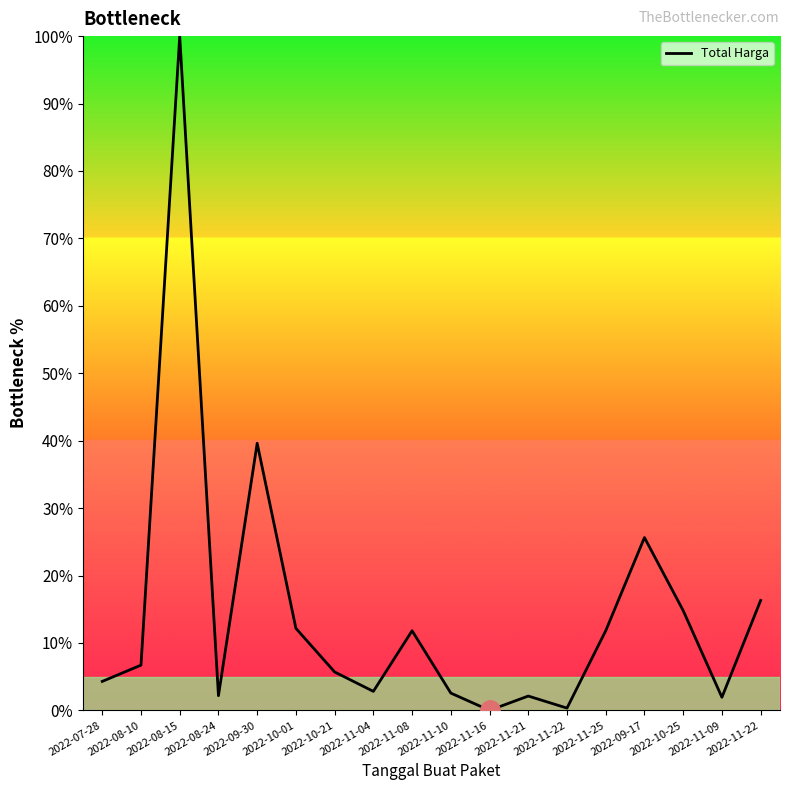

True or false: the data has more than 0 interior local peaks.

True